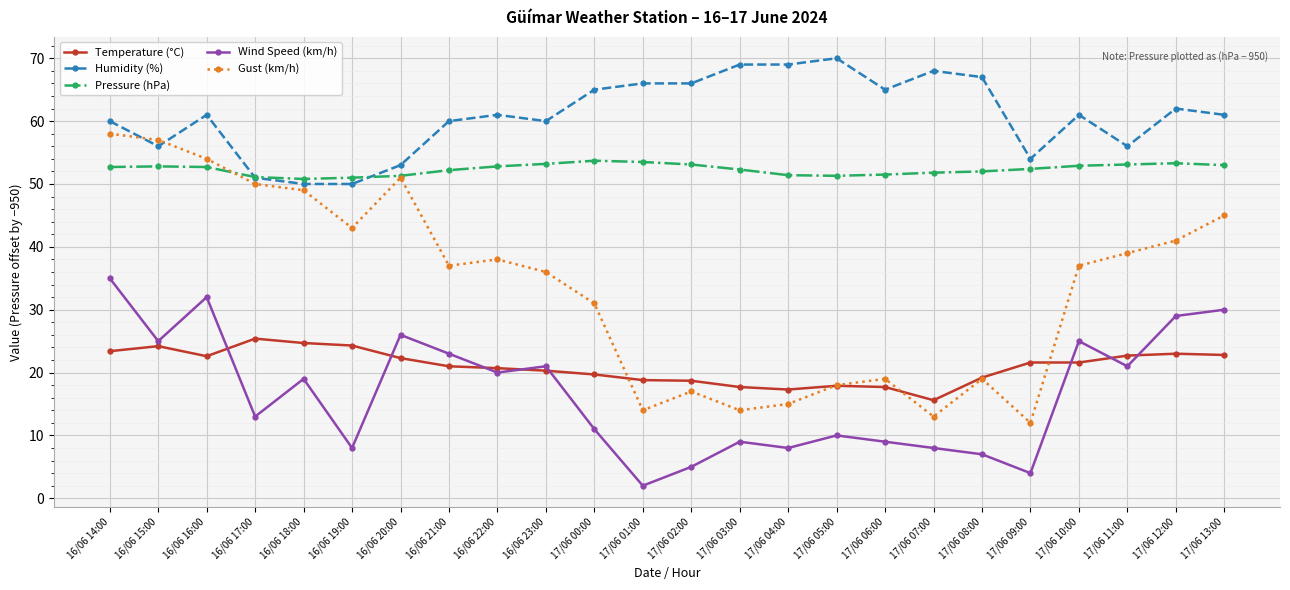

True or false: Gust (km/h) and Pressure (hPa) cross at least once.

True